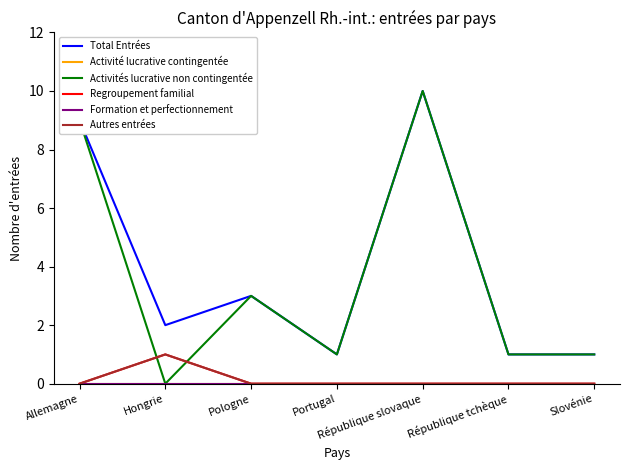

What is the label of the 1st point from the left?

Allemagne